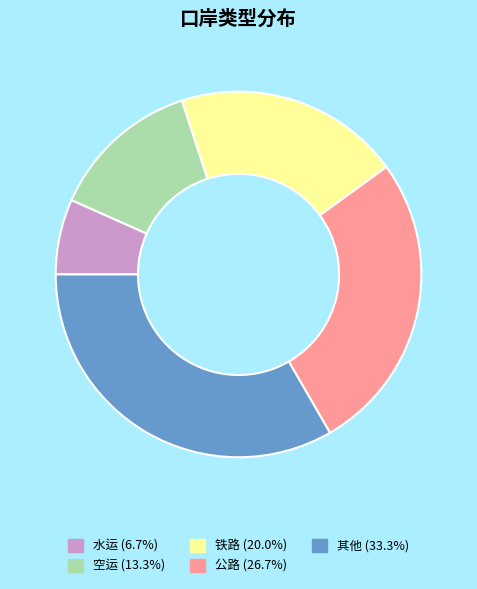

Does any single category account for the majority?

No